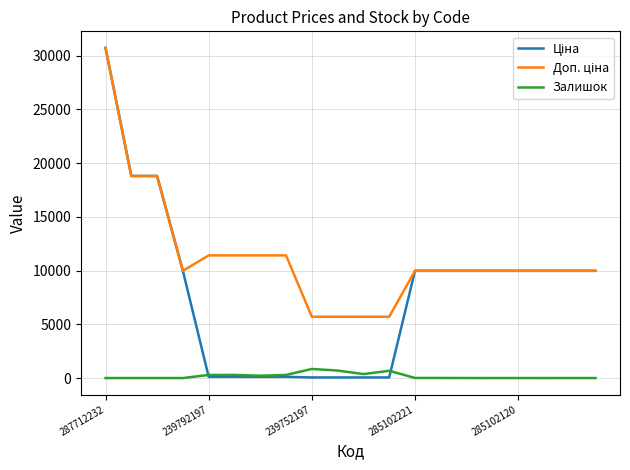

What is the greatest value displayed?

30717.1